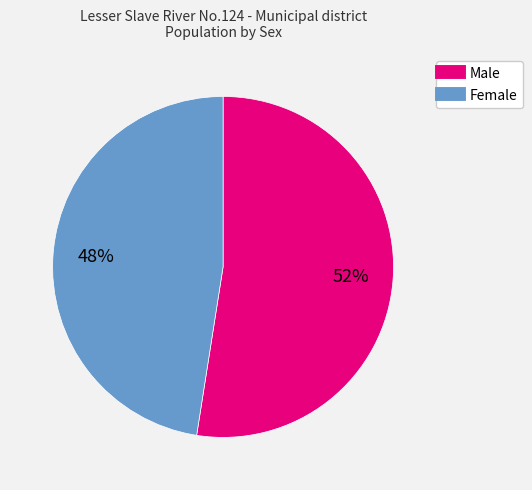

How many segments does this pie chart have?

2